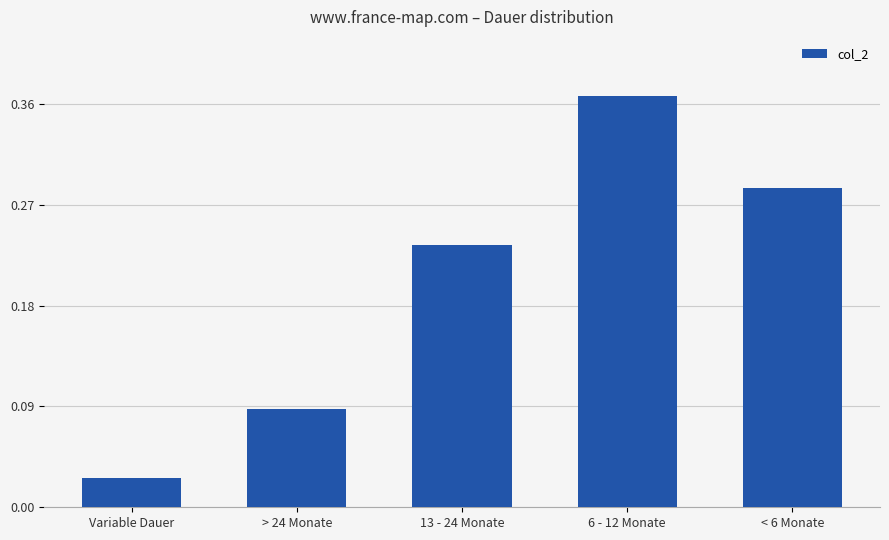

What is the label of the 2nd bar from the left?

> 24 Monate